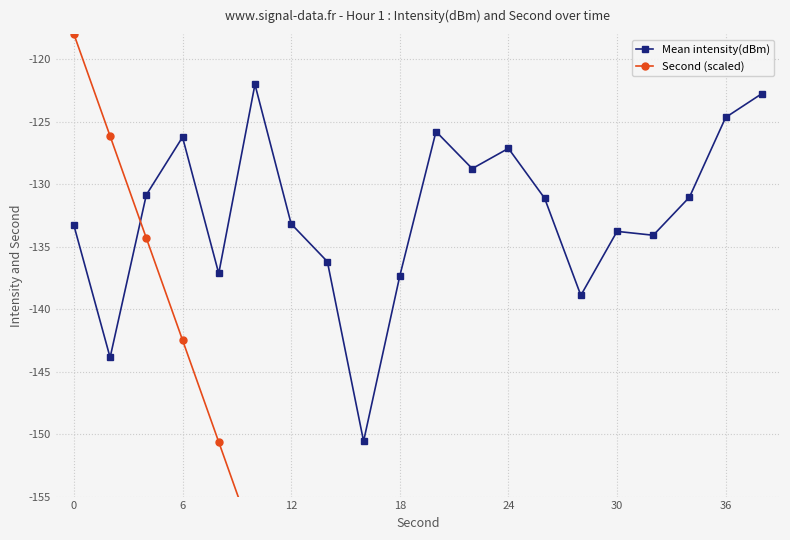

What is the lowest value of the Mean intensity(dBm) series?

-150.6